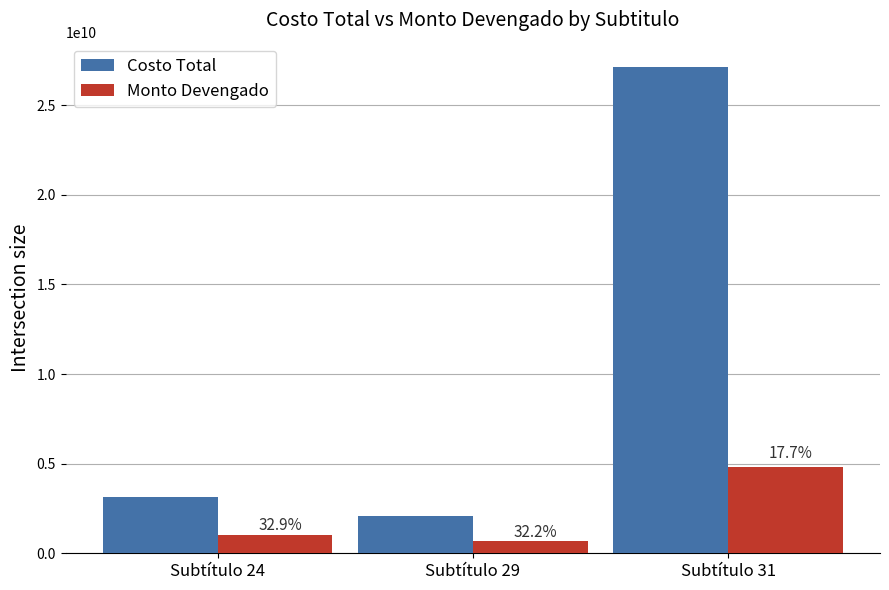

Is it true that Costo Total equals 3120070000 at Subtítulo 24?

True